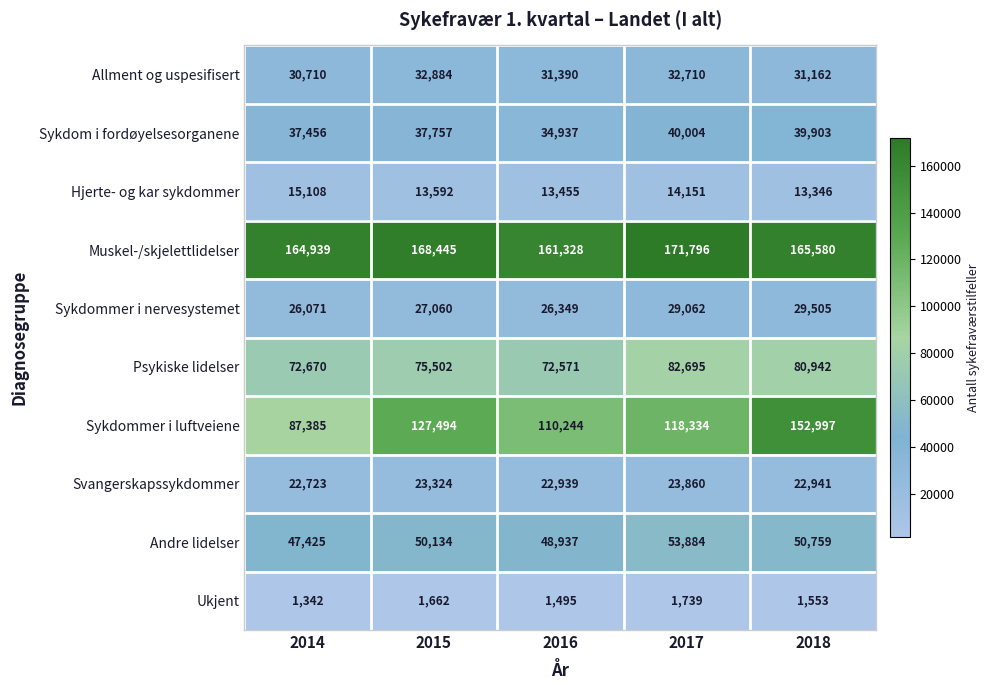

At which category is the sum across all series the highest?

2018